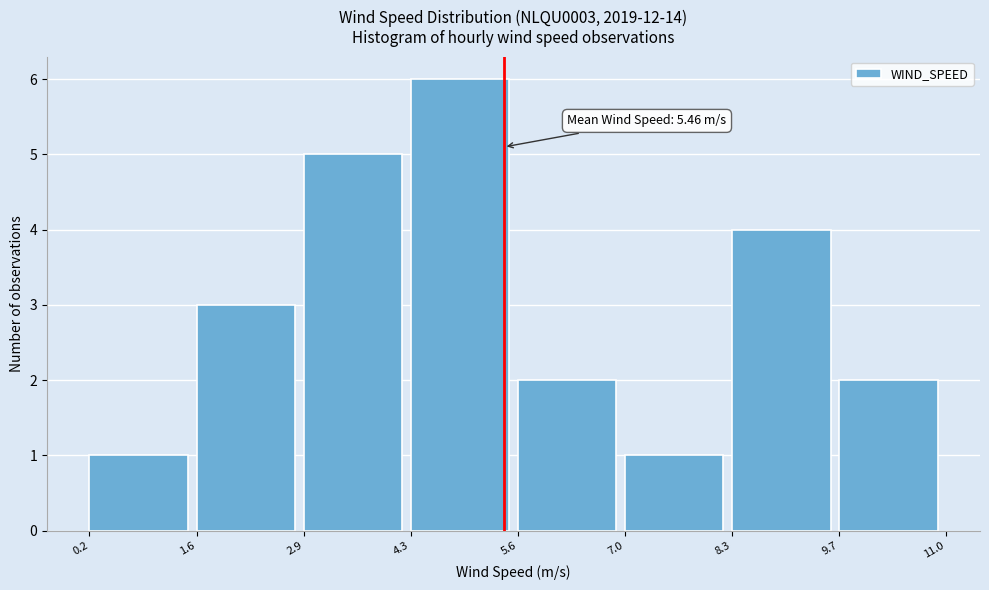

Over which range of the x-axis is the bar tallest?

4.3 to 5.6